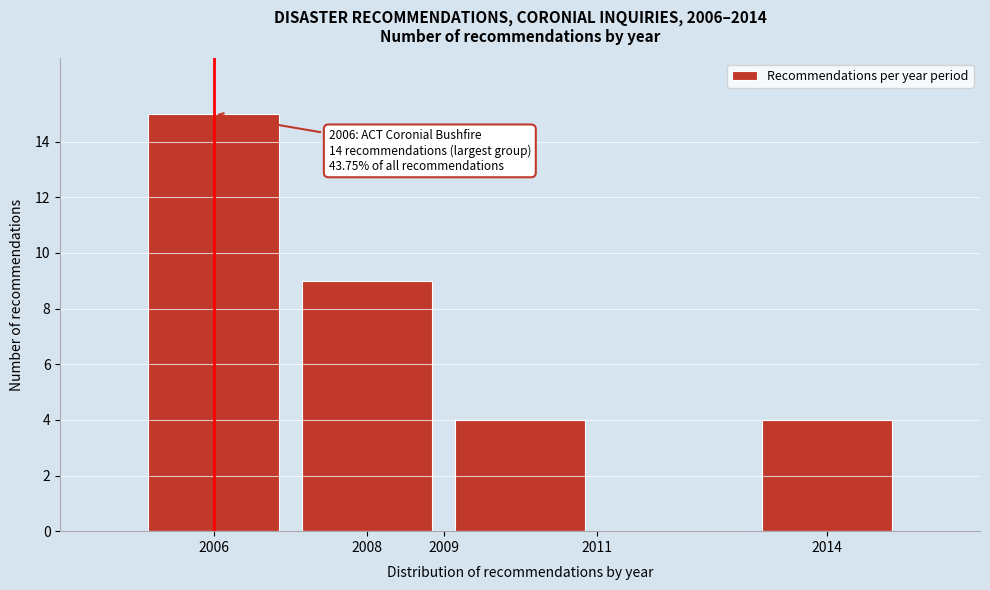

Over which range of the x-axis is the bar tallest?

2005 to 2007